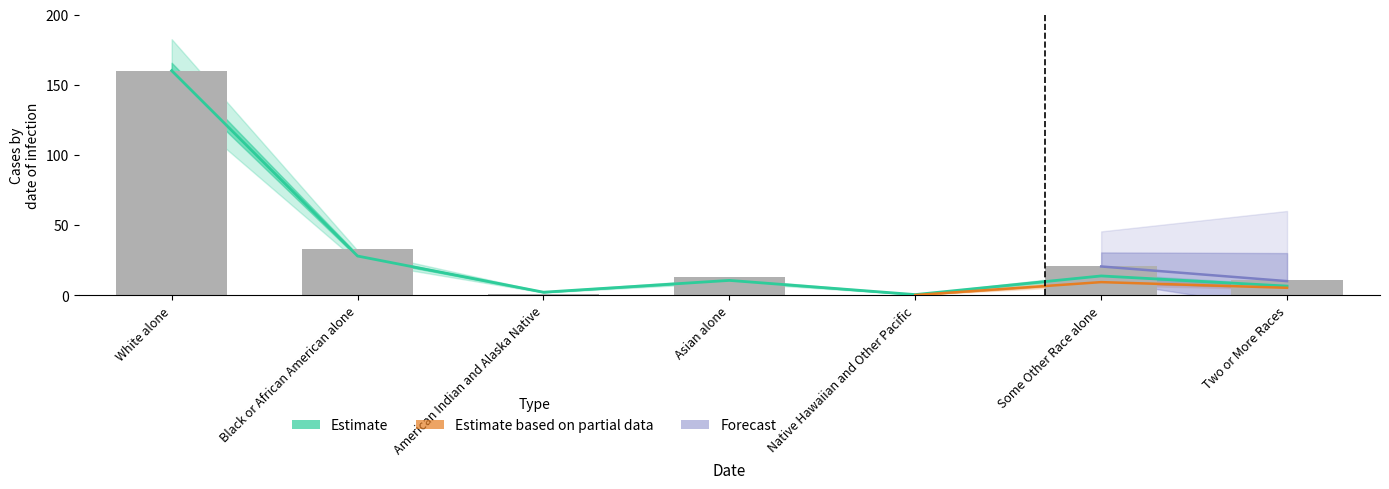

What is the label of the 2nd bar from the left?

Black or African American alone